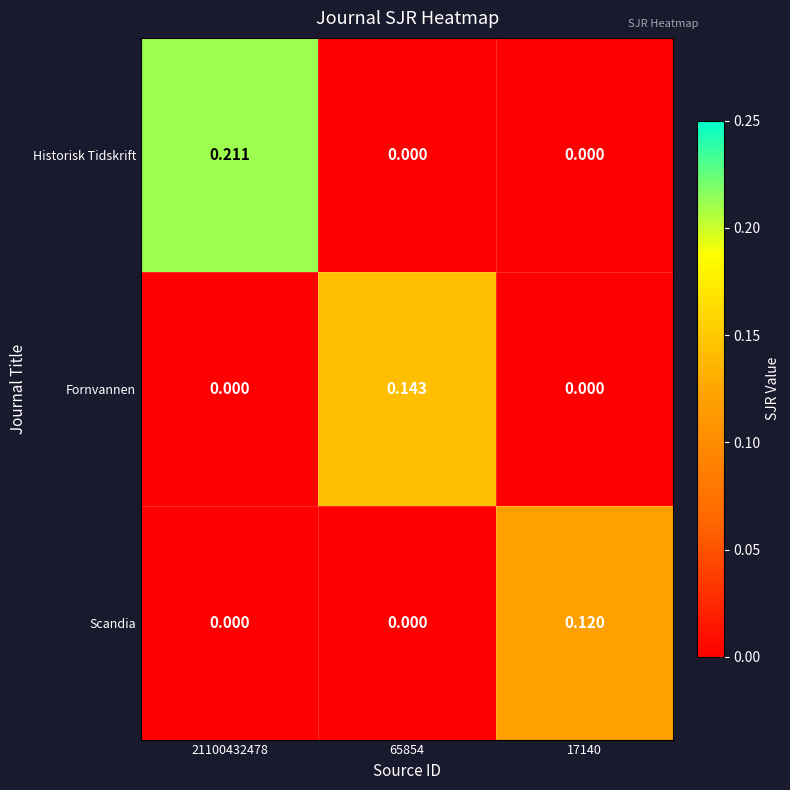

List the series in order of their overall mean, lowest first.

Scandia, Fornvannen, Historisk Tidskrift